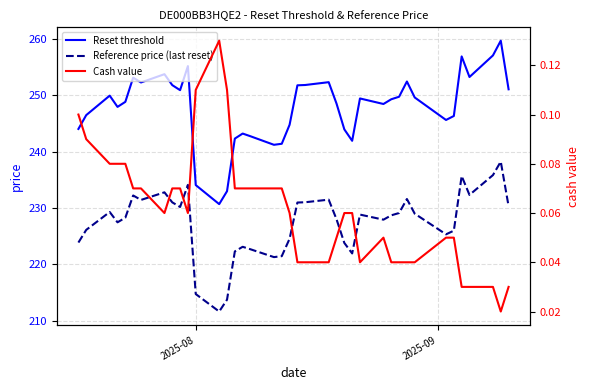

How many lines are shown in the chart?

3